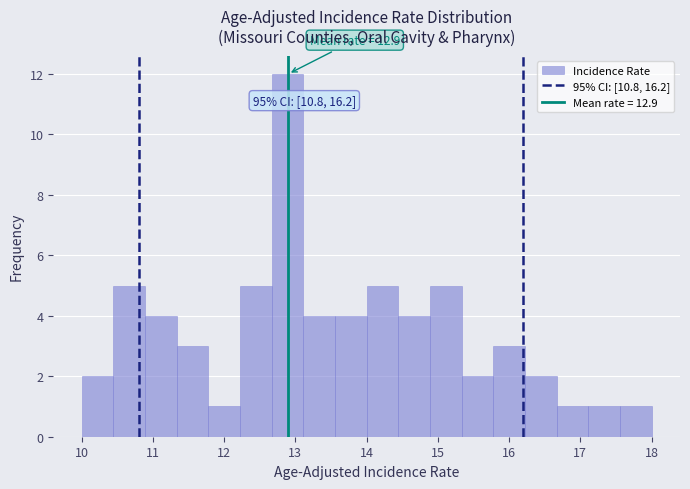

Which range on the x-axis has the tallest bar?

12.7 to 13.1